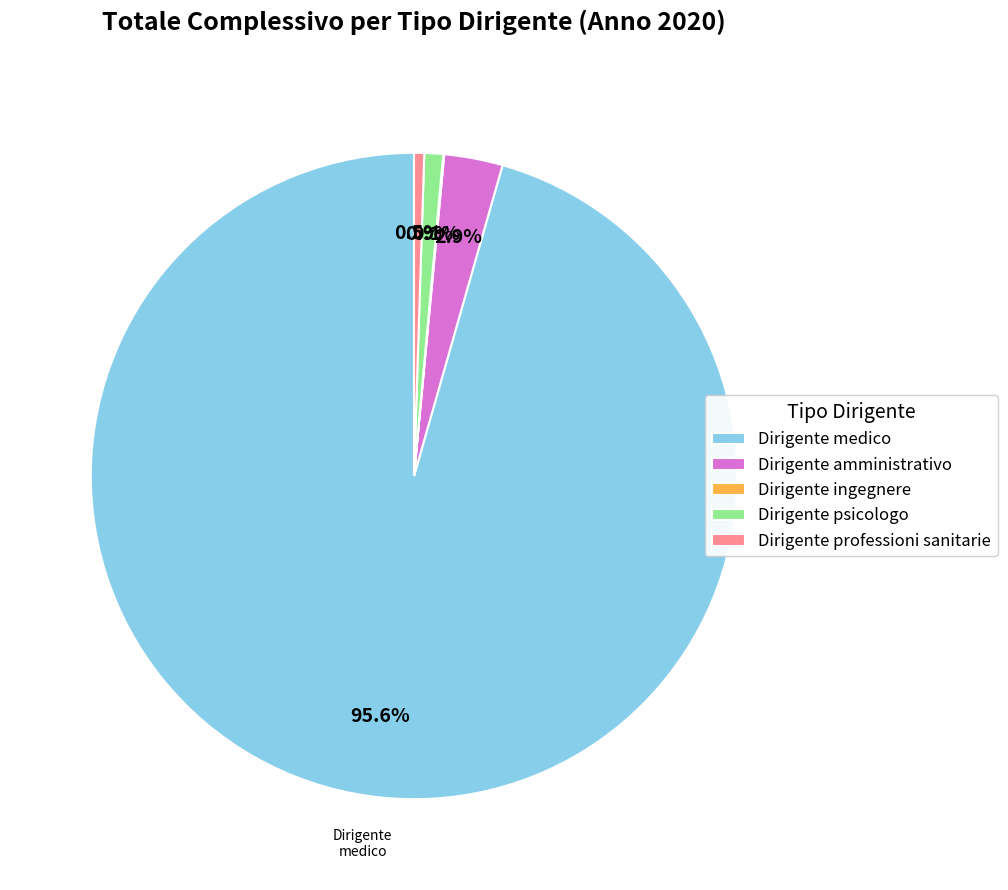

Do Dirigente amministrativo and Dirigente medico together represent more than half of the pie?

Yes